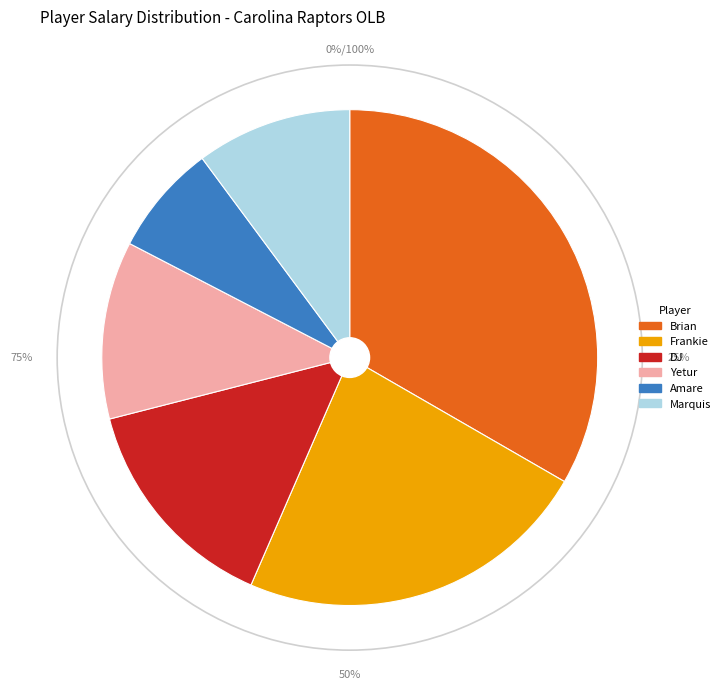

How many segments does this pie chart have?

6